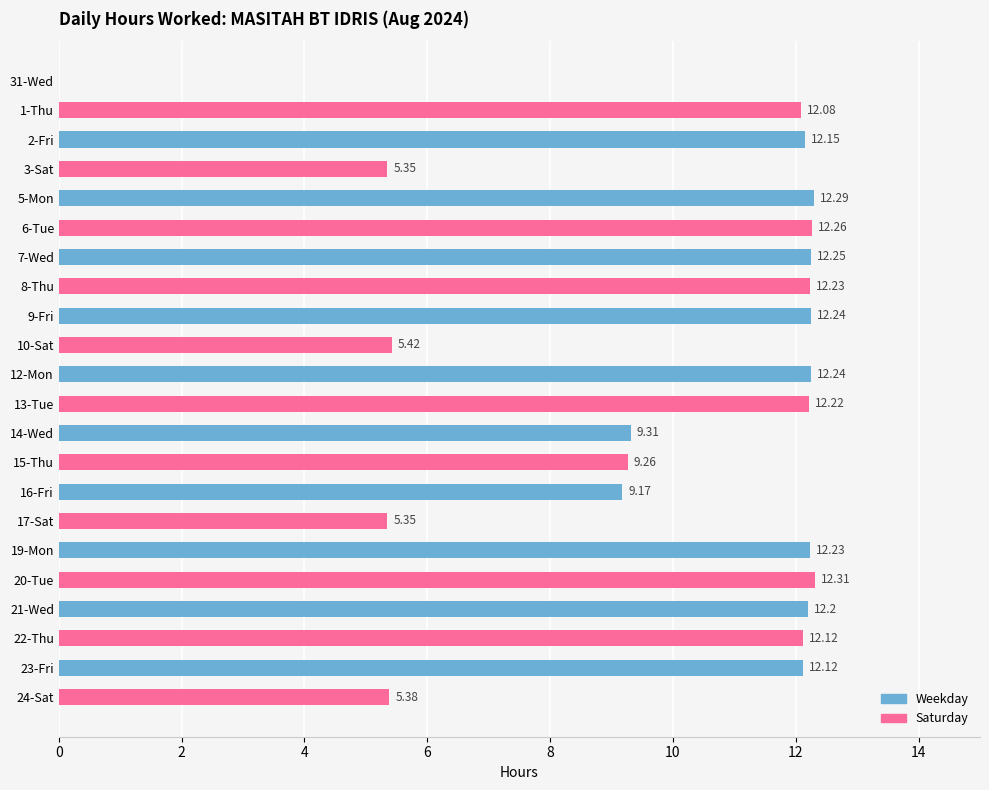

What is the ratio of the value at 23-Fri to the value at 12-Mon?

1.0